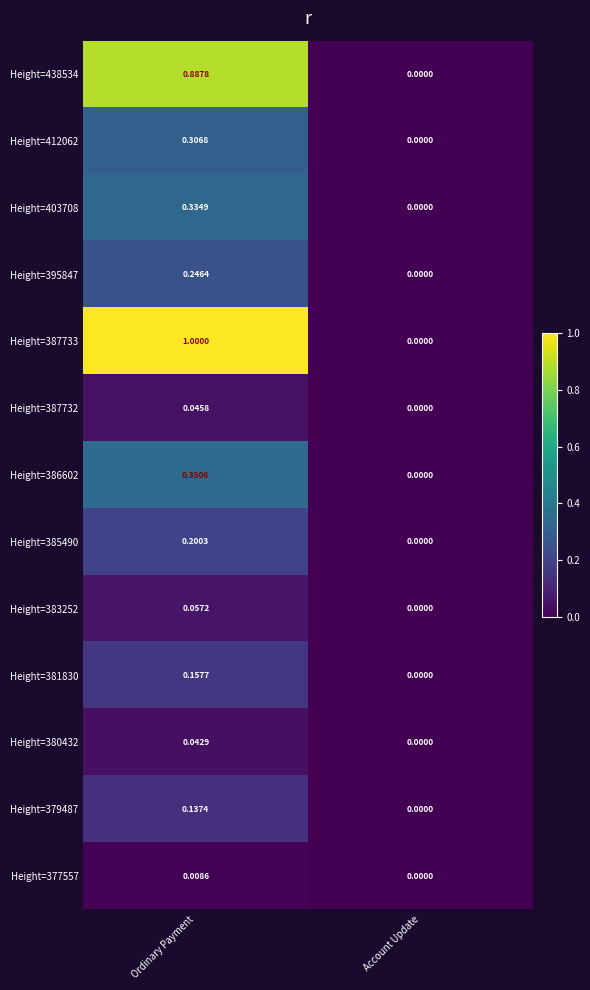

List the series in order of their peak value, highest first.

Height=387733, Height=438534, Height=386602, Height=403708, Height=412062, Height=395847, Height=385490, Height=381830, Height=379487, Height=383252, Height=387732, Height=380432, Height=377557